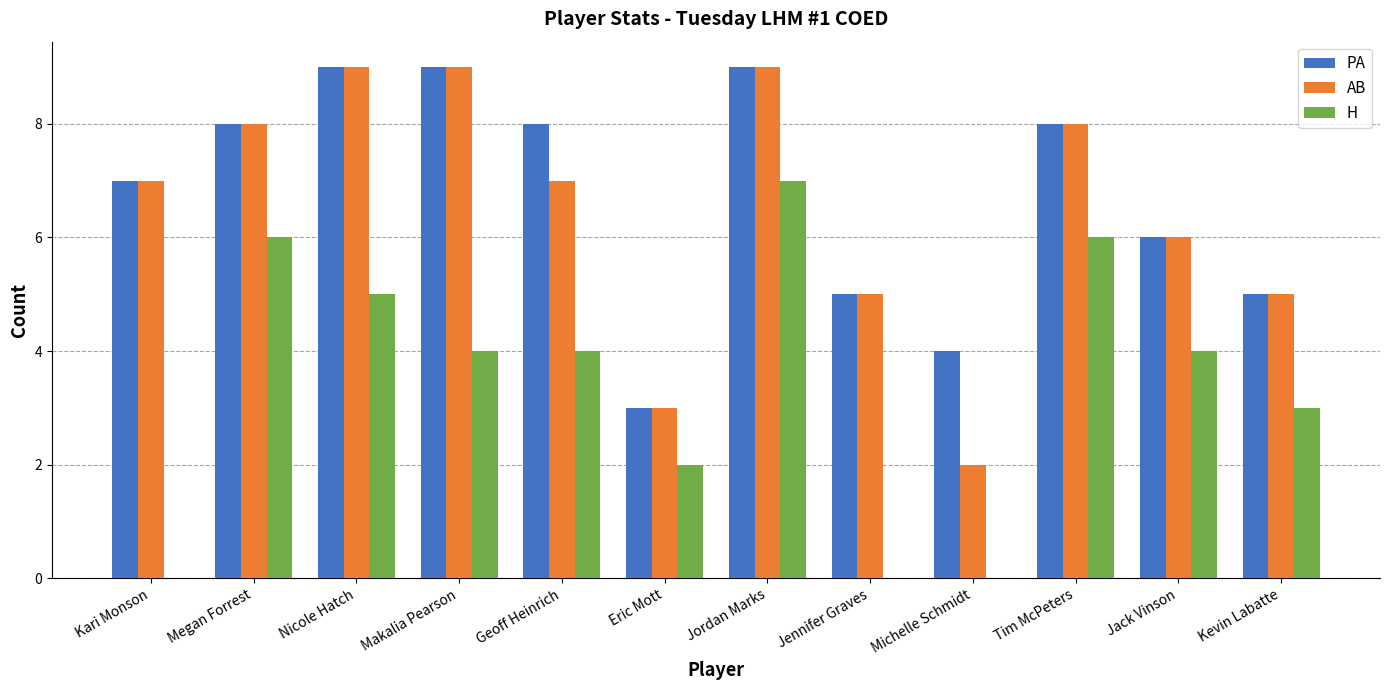

What is the sum of the PA values at Jack Vinson and Nicole Hatch?

15